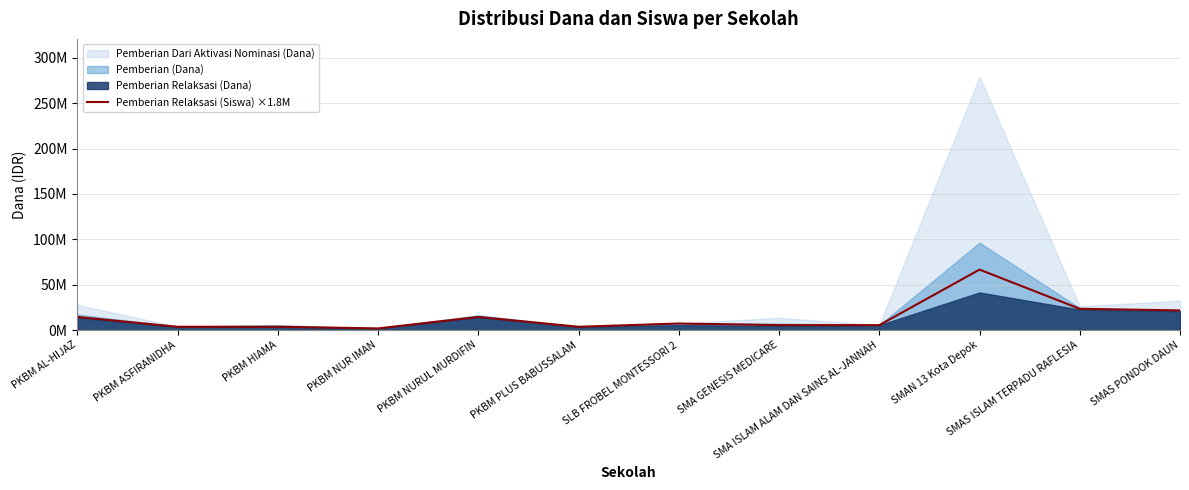

What is the sum of the values at PKBM NURUL MURDIFIN and PKBM NUR IMAN?

16200000